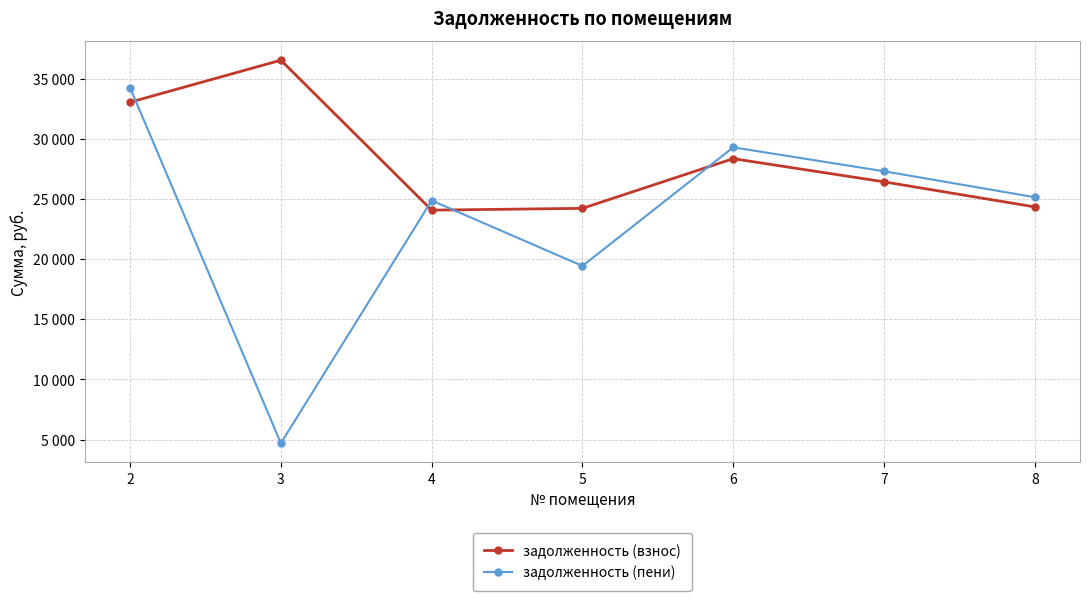

True or false: задолженность (взнос) and задолженность (пени) intersect in this chart.

True